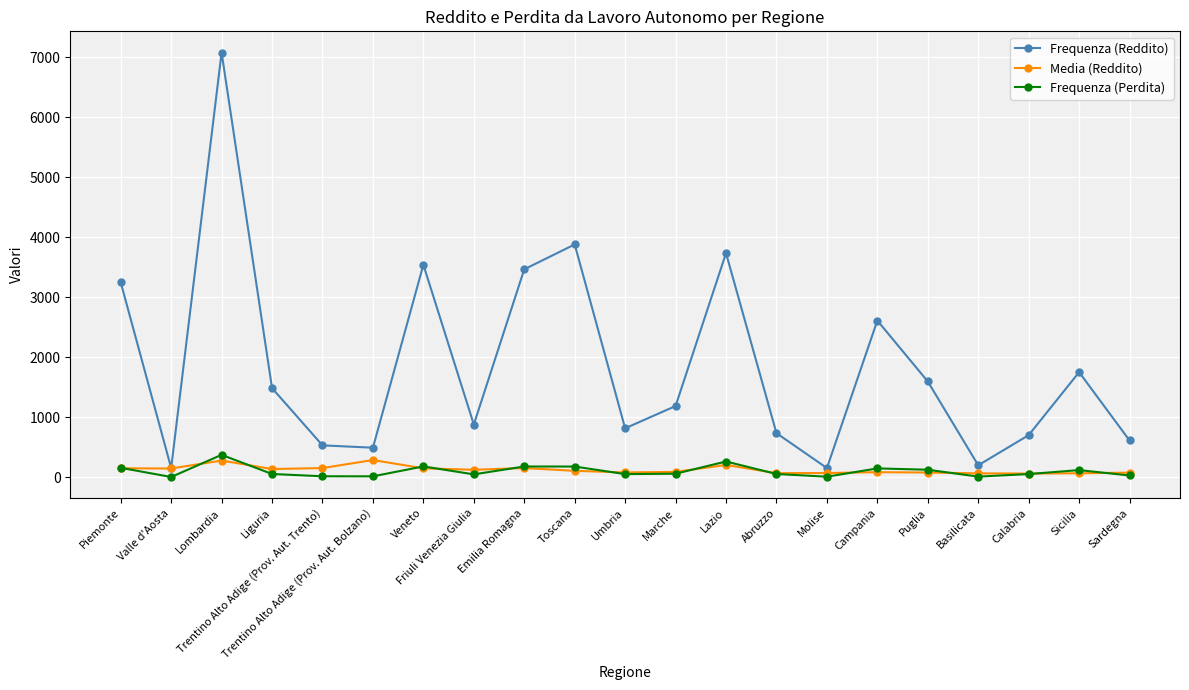

What are all the series names shown in the legend?

Frequenza (Reddito), Media (Reddito), Frequenza (Perdita)